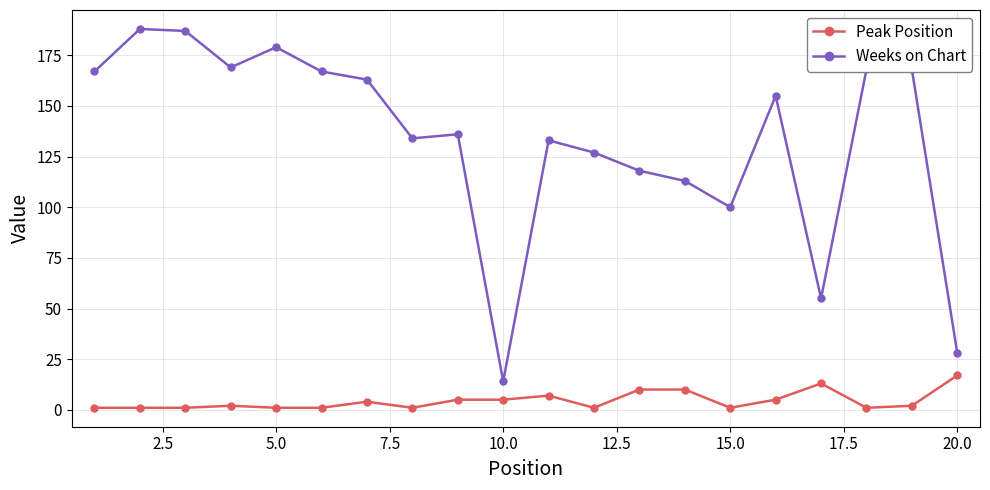

Rank the series by their maximum value, from lowest to highest.

Peak Position, Weeks on Chart